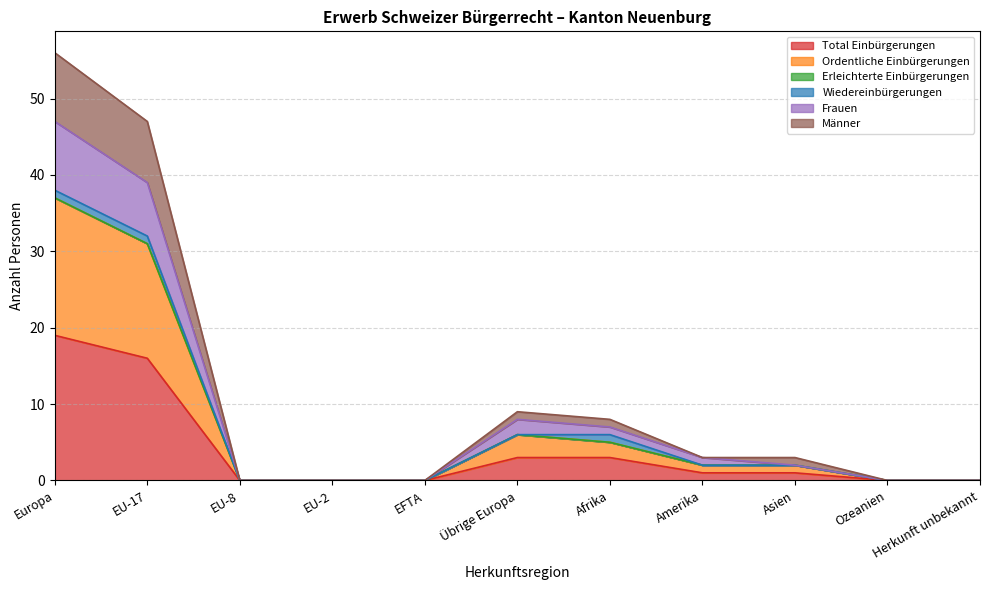

What is the label of the 2nd point from the right?

Ozeanien